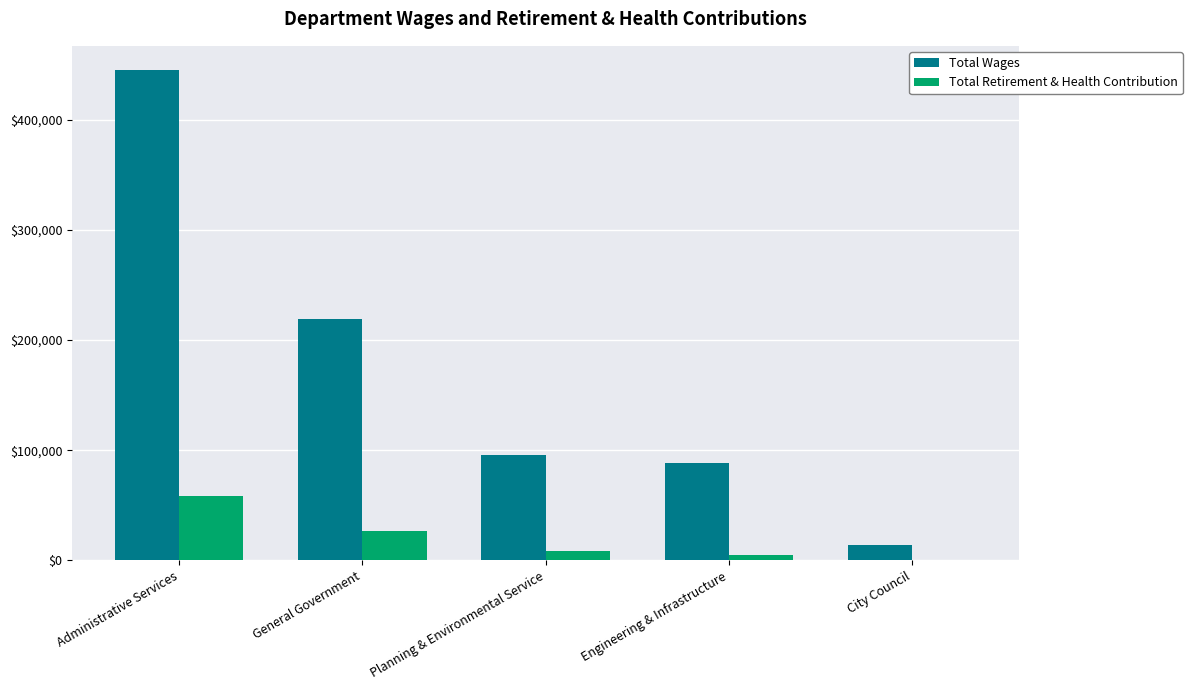

Which series has the largest total across all categories?

Total Wages